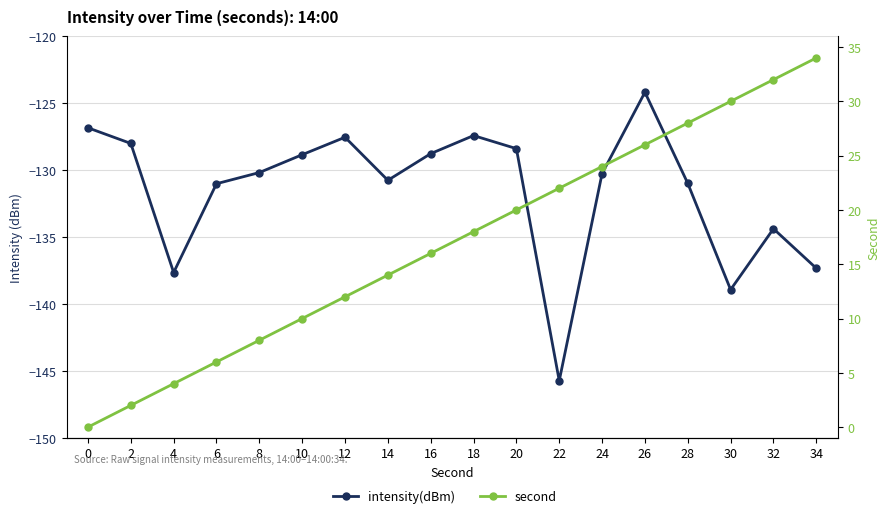

At 30, list the series in order from largest to smallest.

second, intensity(dBm)